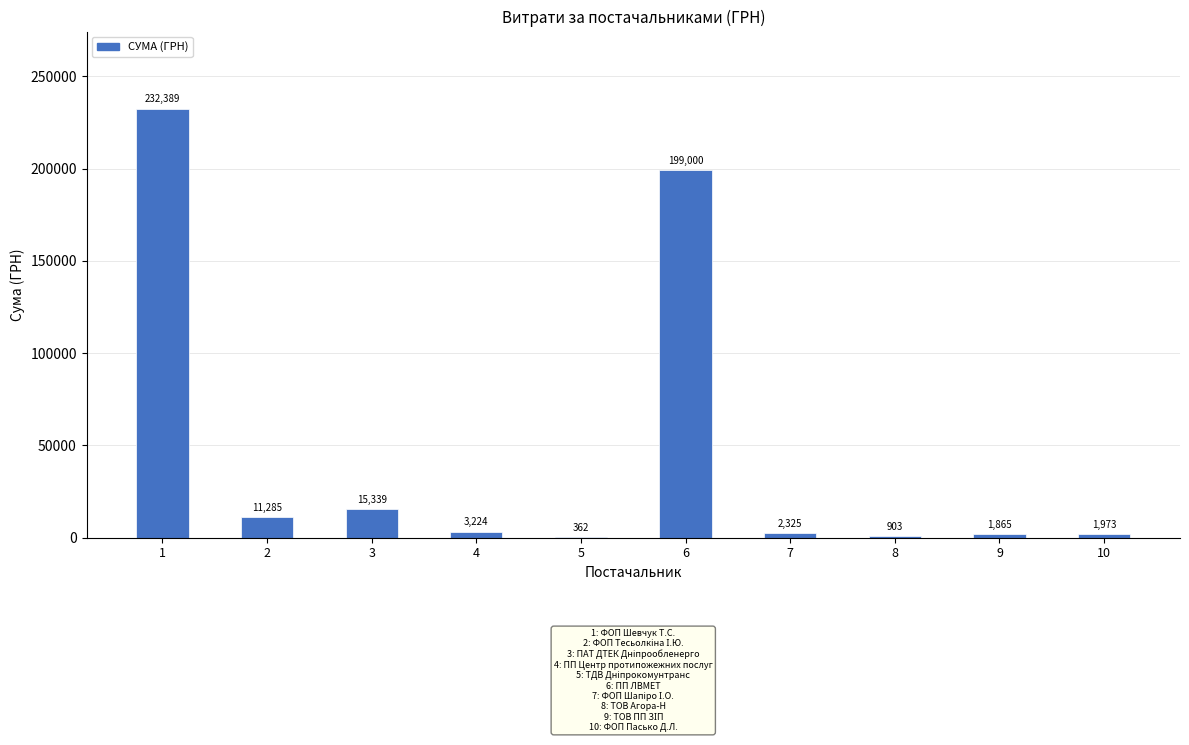

True or false: the data shows 903.0 at 8.

True